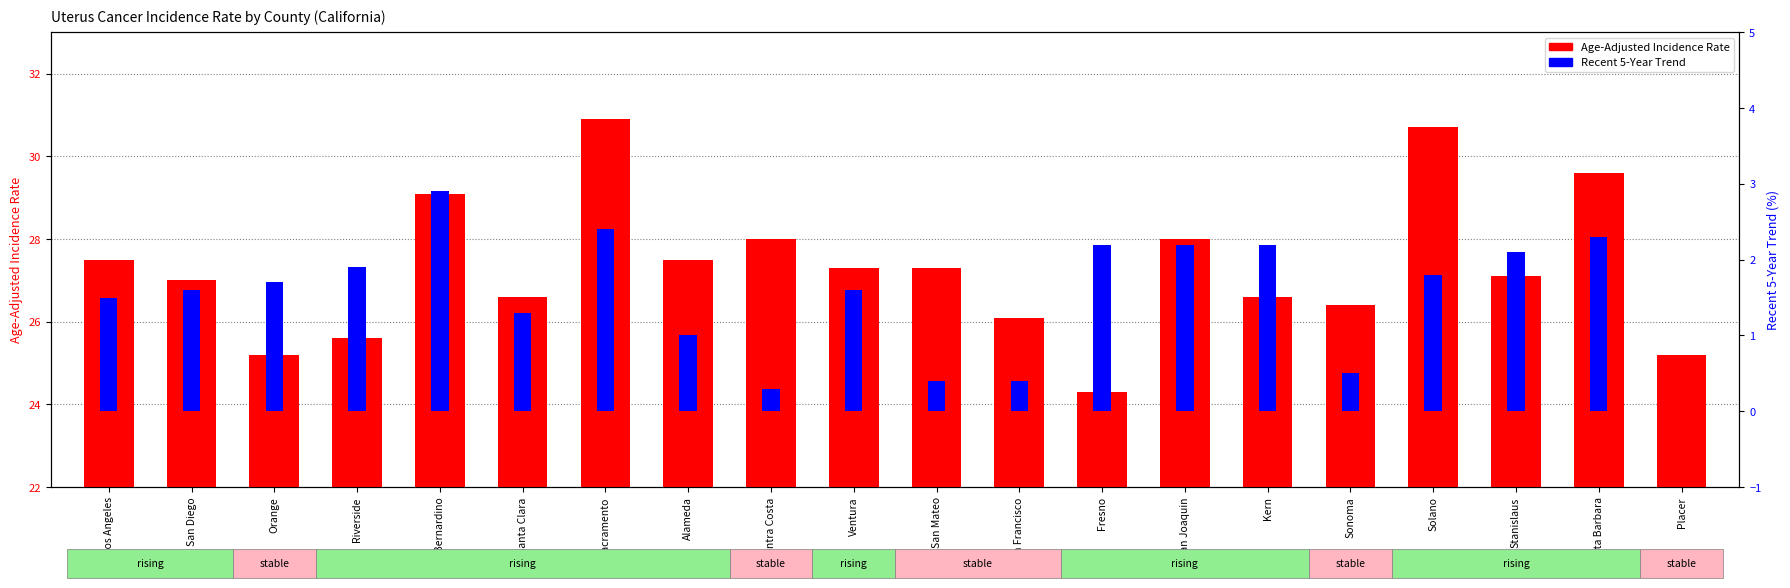

What is the label of the 12th bar from the right?

Contra Costa